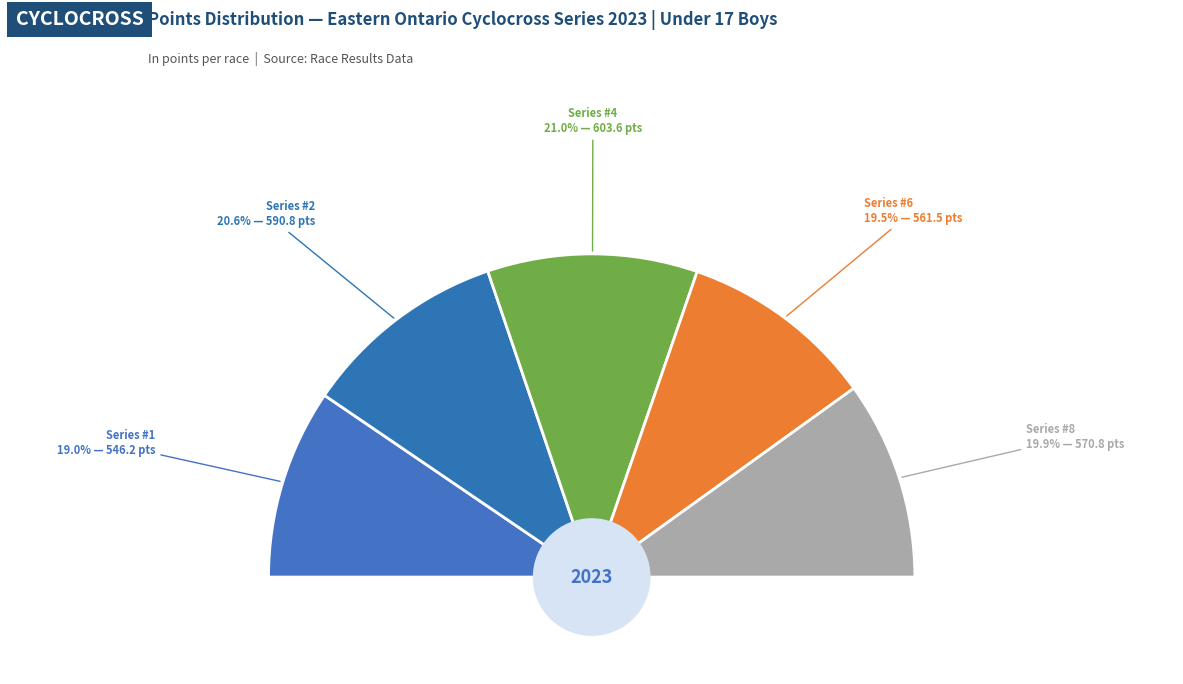

Which slice is the largest?

Eastern Ontario Cyclocross Series #4